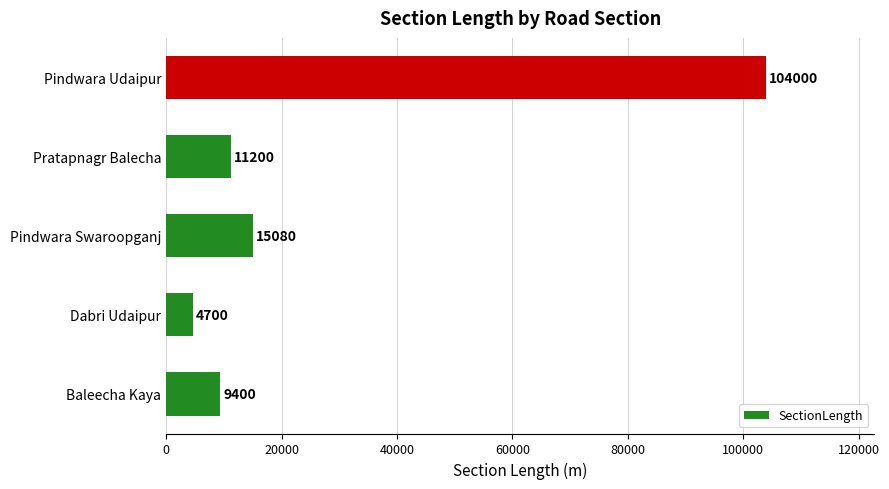

How many bars are there in total?

5